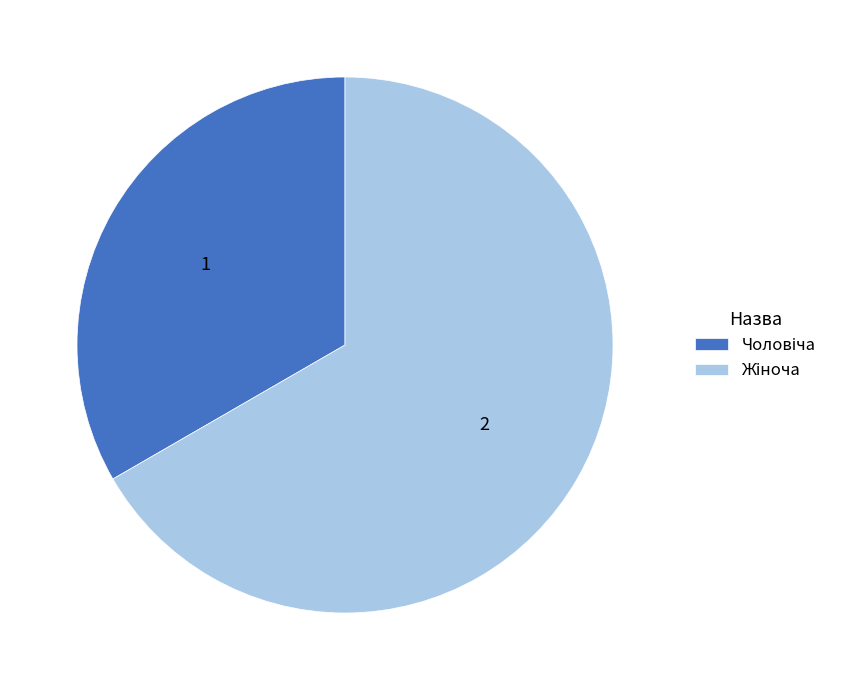

Does any single category account for the majority?

Yes